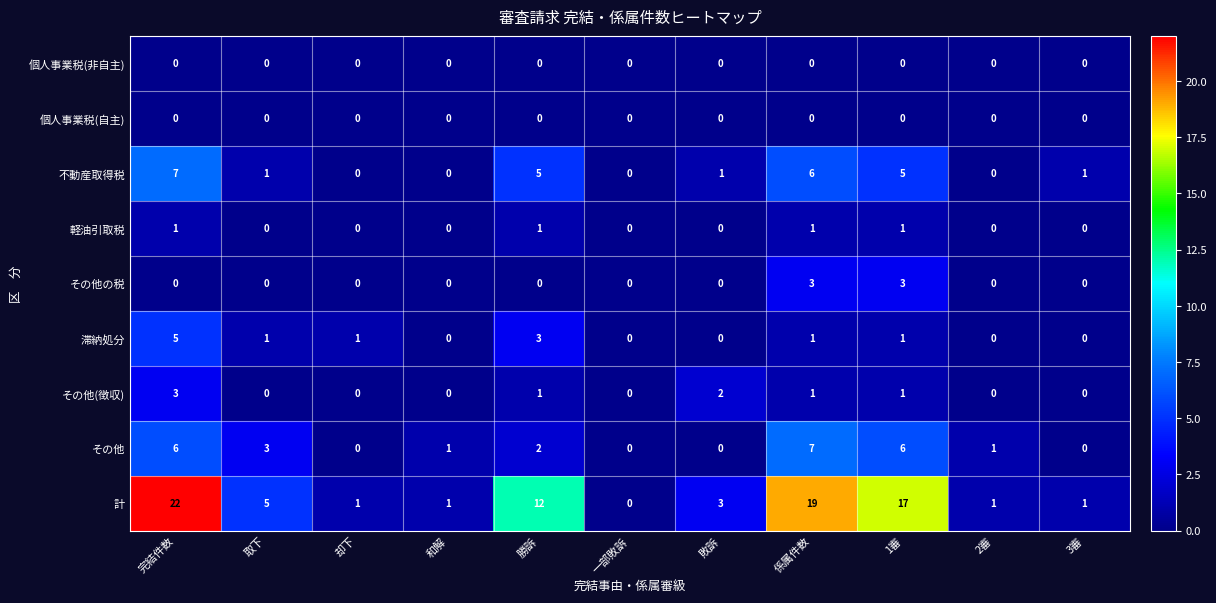

Which series changed the most between 完結件数 and 2審?

計